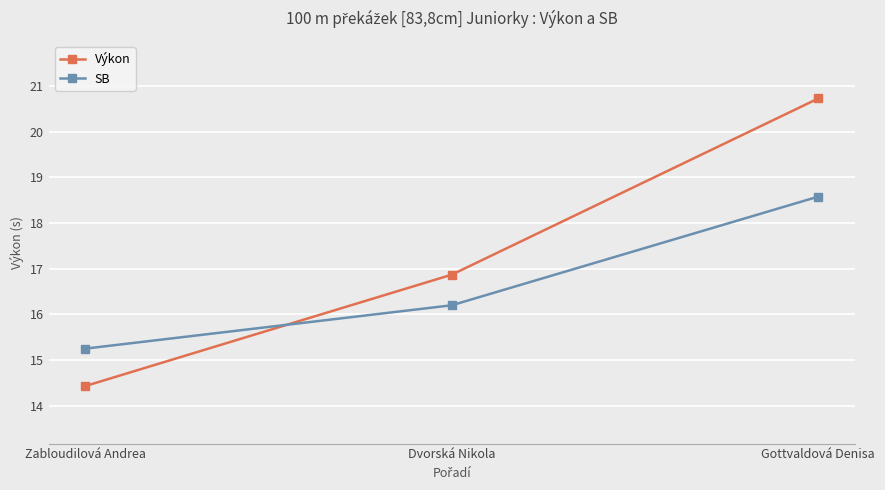

What position from the left is Gottvaldová Denisa?

3